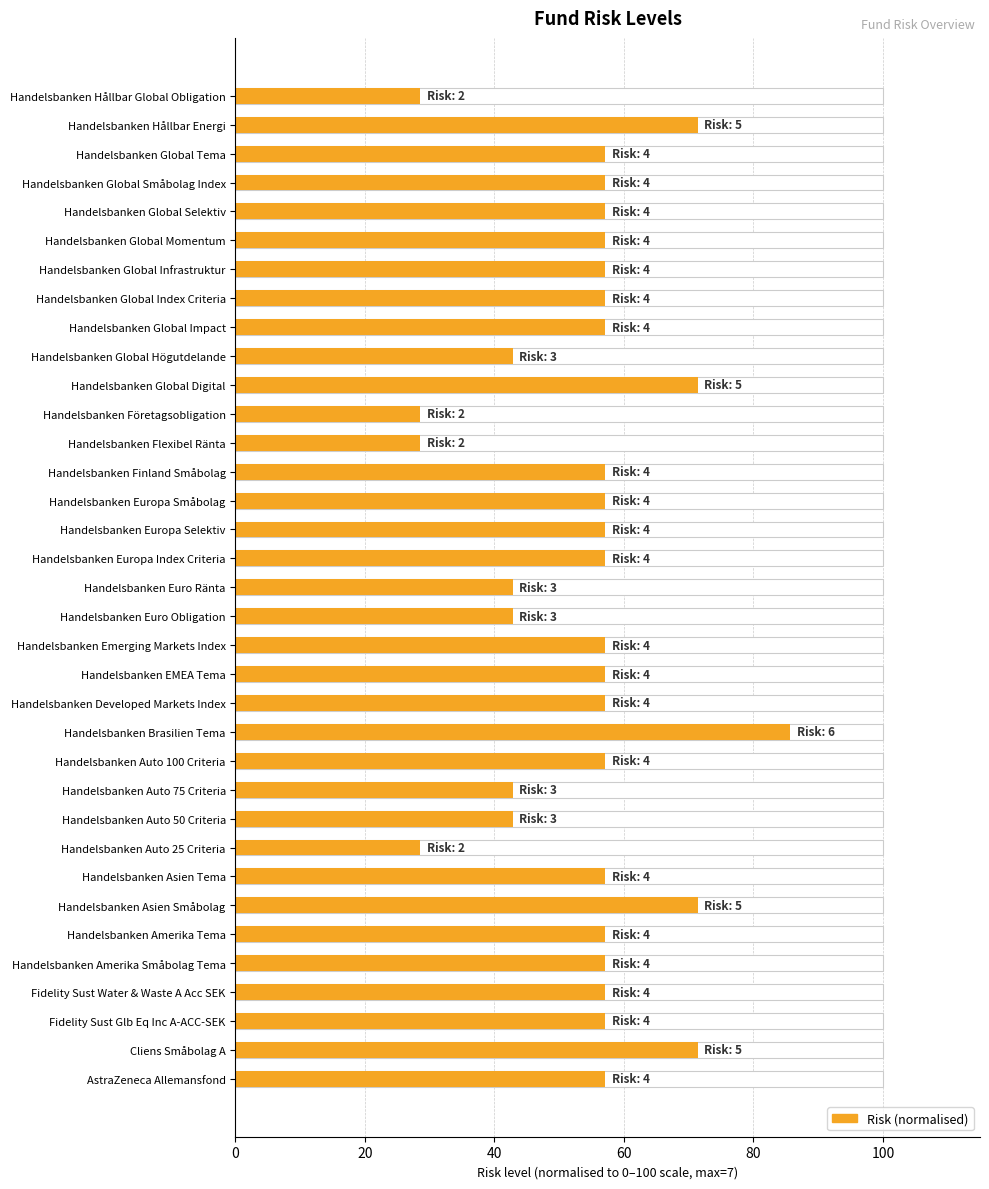

What is the value of the 20th bar from the left?

57.1